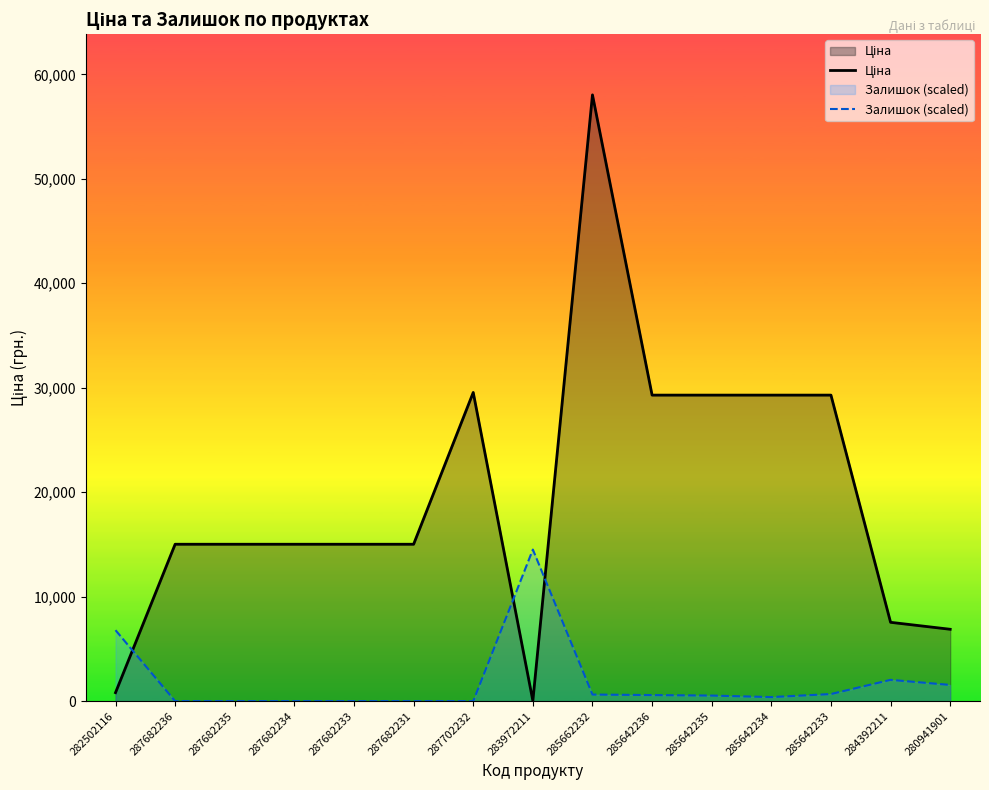

Where does the Залишок (scaled) series first go above 533?

282502116